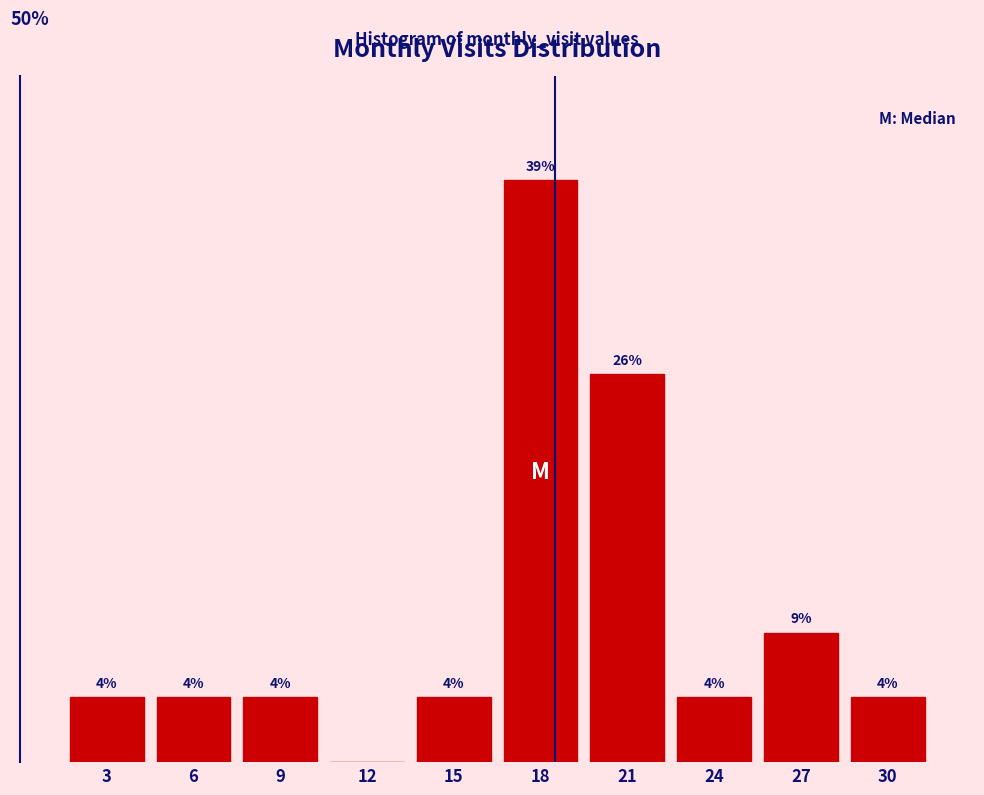

Are the bars horizontal?

No